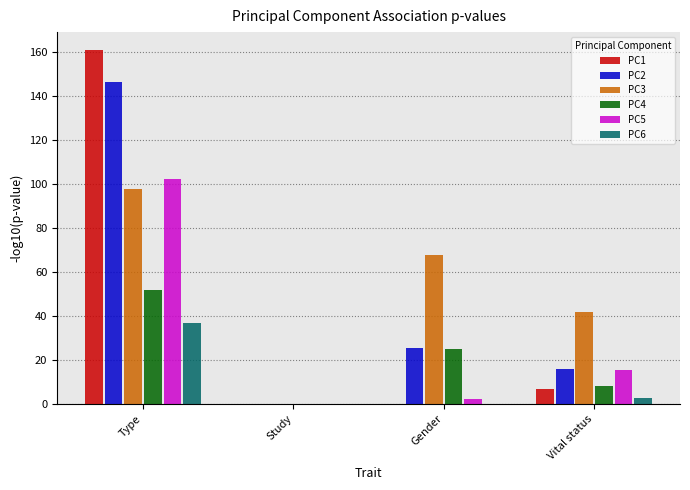

At which label does PC6 reach its peak?

Type